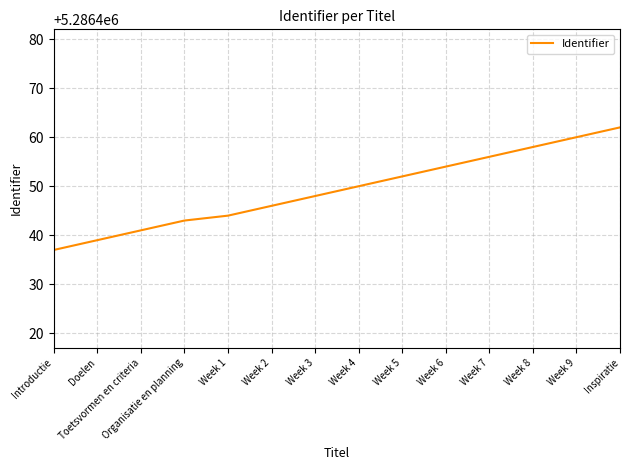

Rank the categories by value from highest to lowest.

Inspiratie, Week 9, Week 8, Week 7, Week 6, Week 5, Week 4, Week 3, Week 2, Week 1, Organisatie en planning, Toetsvormen en criteria, Doelen, Introductie